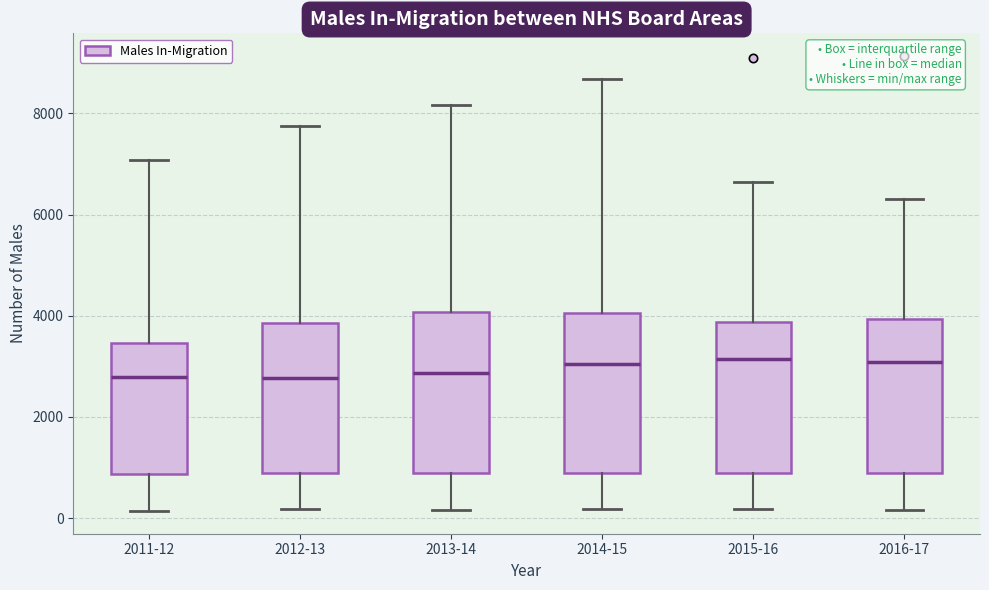

Reading left to right, transcribe this box plot: for each box, give where its median line is, the range the box spans, and where its two whiskers end, as read against the y-axis. The values are not printed on the chart, so give them approximately, as read against the axis.

2011-12: median 2800, box 800 to 3400, whiskers 200 to 7000
2012-13: median 2800, box 800 to 3800, whiskers 200 to 7800
2013-14: median 2800, box 800 to 4000, whiskers 200 to 8200
2014-15: median 3000, box 800 to 4000, whiskers 200 to 8600
2015-16: median 3200, box 800 to 3800, whiskers 200 to 6600
2016-17: median 3000, box 800 to 4000, whiskers 200 to 6200